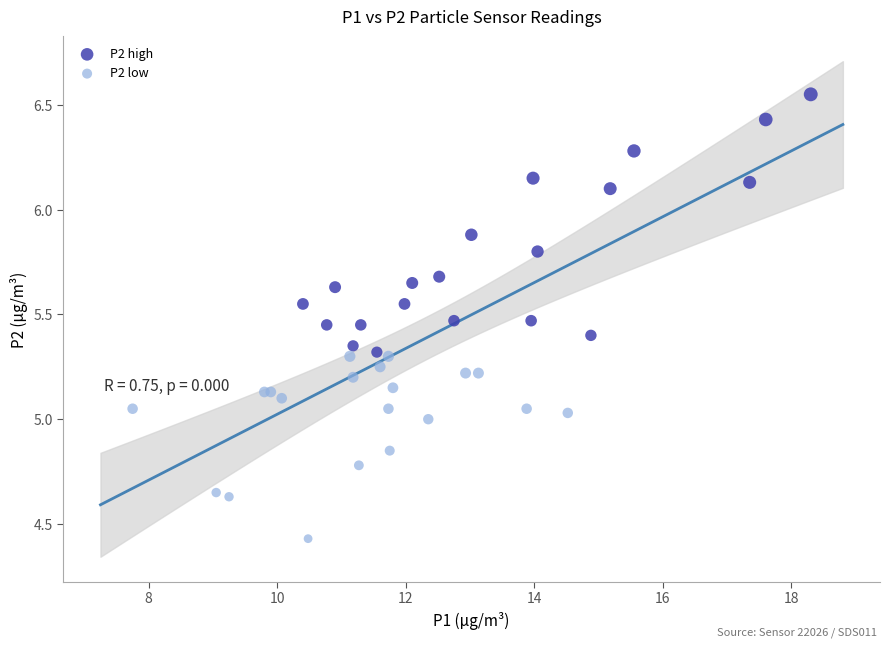

Which series contains the highest Y value?

P2 high